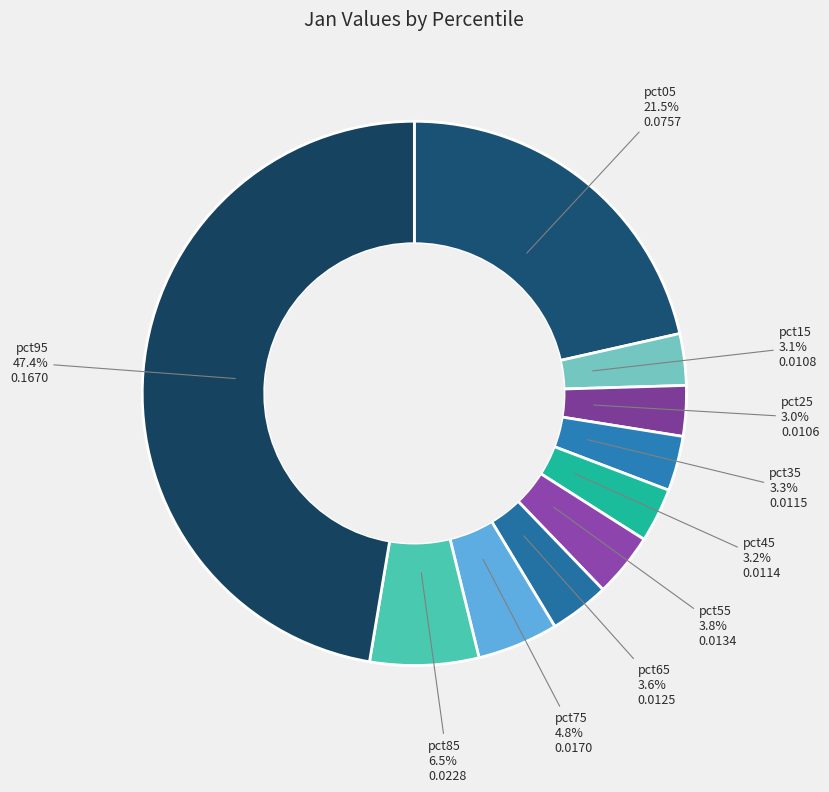

How many segments does this pie chart have?

10